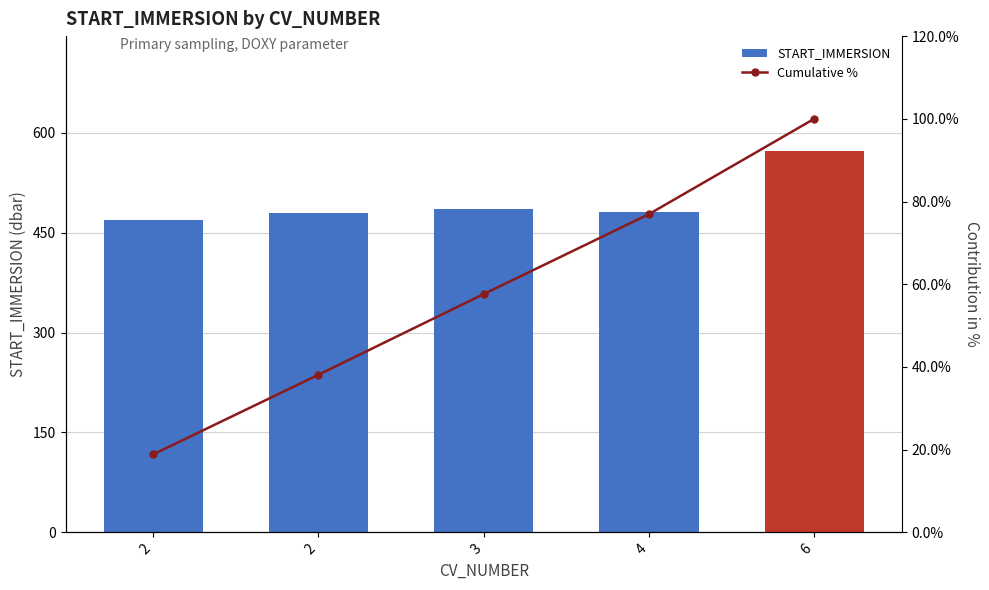

At which category is the sum across all series the highest?

6